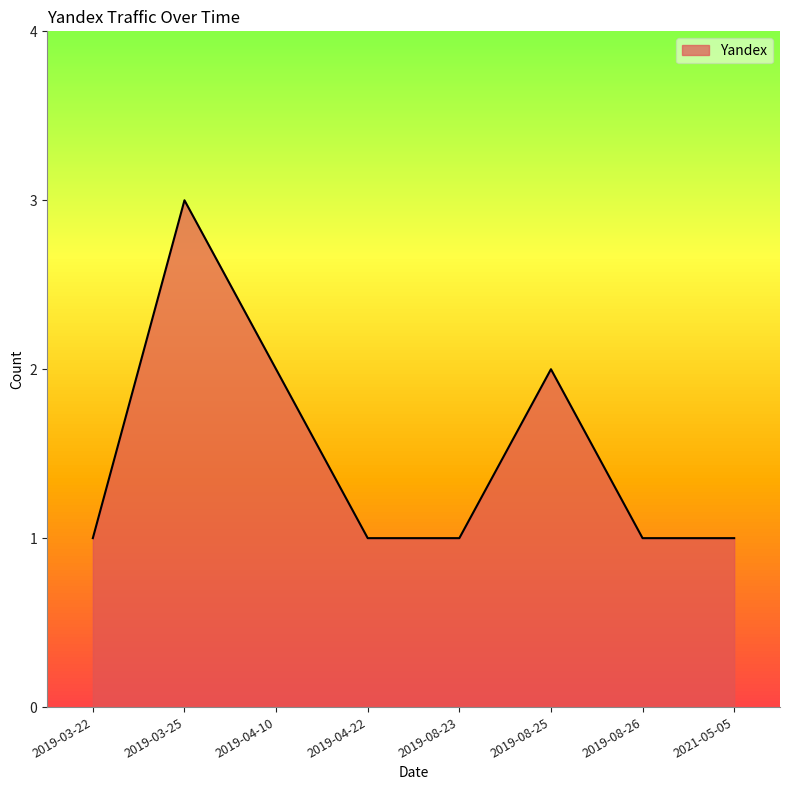

Count the number of data series in this chart.

1